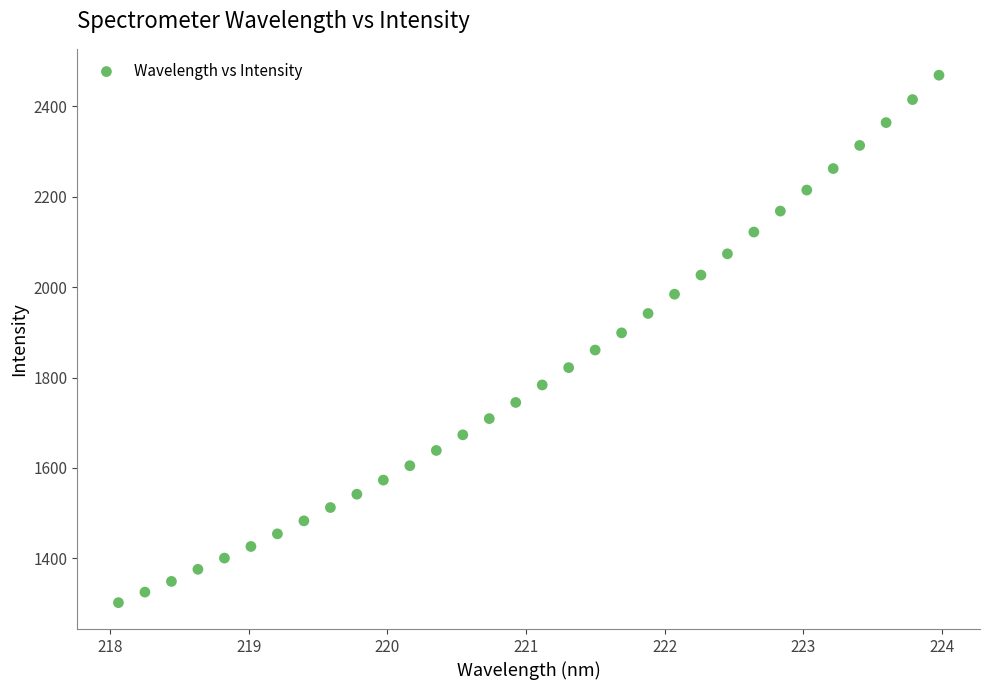

What is the range of Y values (max minus min)?

1167.0